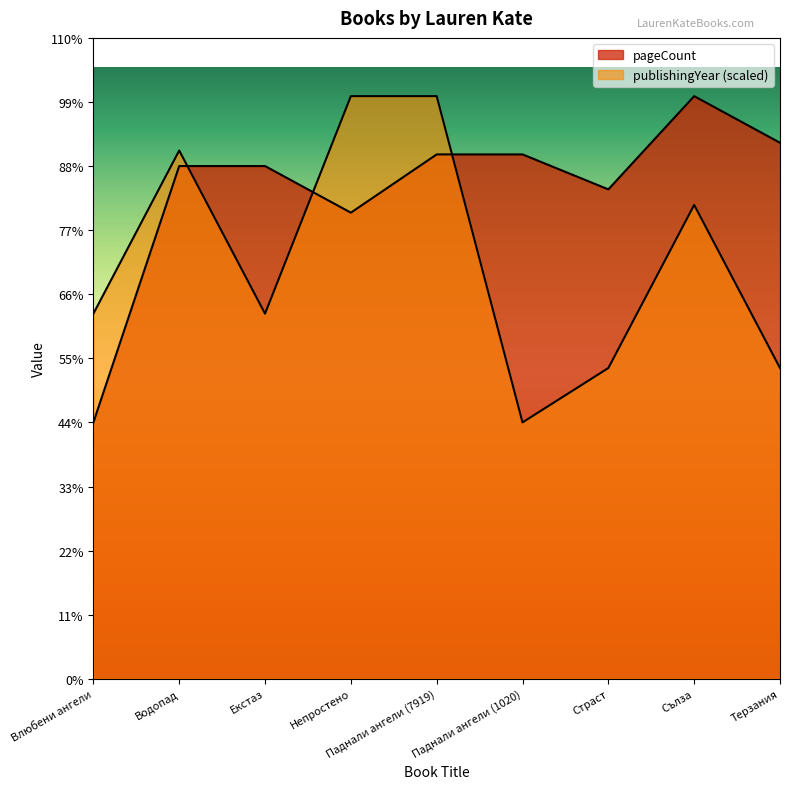

Where is the first local minimum for pageCount?

Непростено